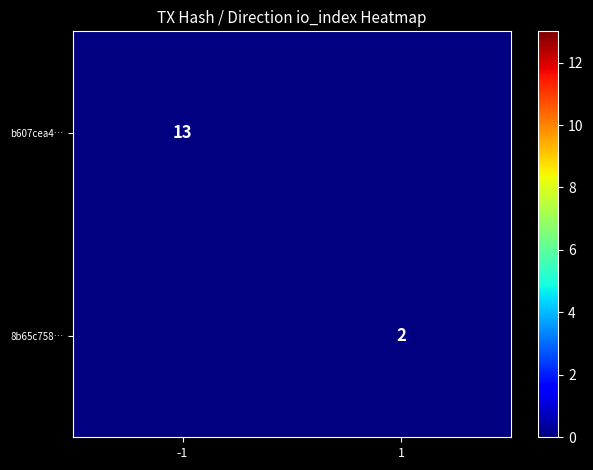

True or false: b607cea4… has a value of 21 at -1.

False